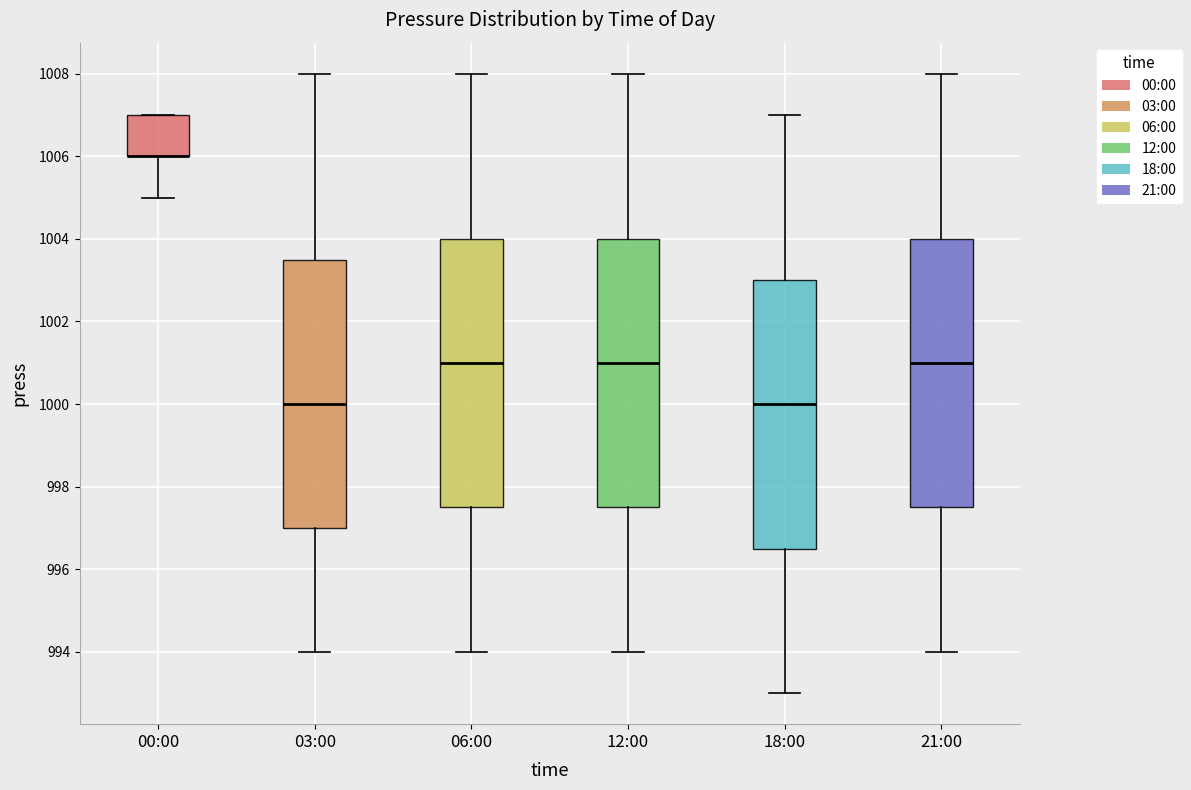

Reading left to right, transcribe this box plot: for each box, give where its median line is, the range the box spans, and where its two whiskers end, as read against the y-axis. The values are not printed on the chart, so give them approximately, as read against the axis.

00:00: median 1006.0 (drawn on the box's lower edge), box 1006.0 to 1007.0, whiskers 1005.0 to 1007.0
03:00: median 1000.0, box 997.0 to 1003.6, whiskers 994.0 to 1008.0
06:00: median 1001.0, box 997.6 to 1004.0, whiskers 994.0 to 1008.0
12:00: median 1001.0, box 997.6 to 1004.0, whiskers 994.0 to 1008.0
18:00: median 1000.0, box 996.6 to 1003.0, whiskers 993.0 to 1007.0
21:00: median 1001.0, box 997.6 to 1004.0, whiskers 994.0 to 1008.0